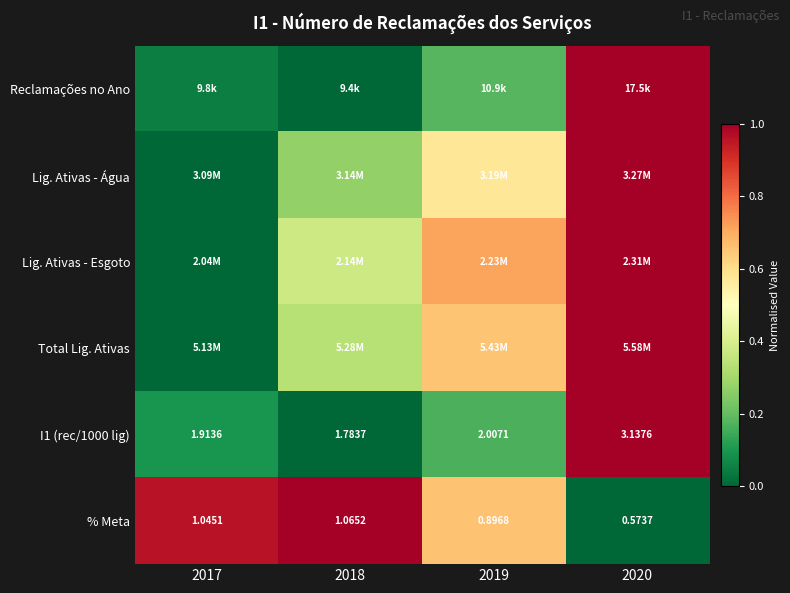

At how many categories does at least one series exceed 0?

4